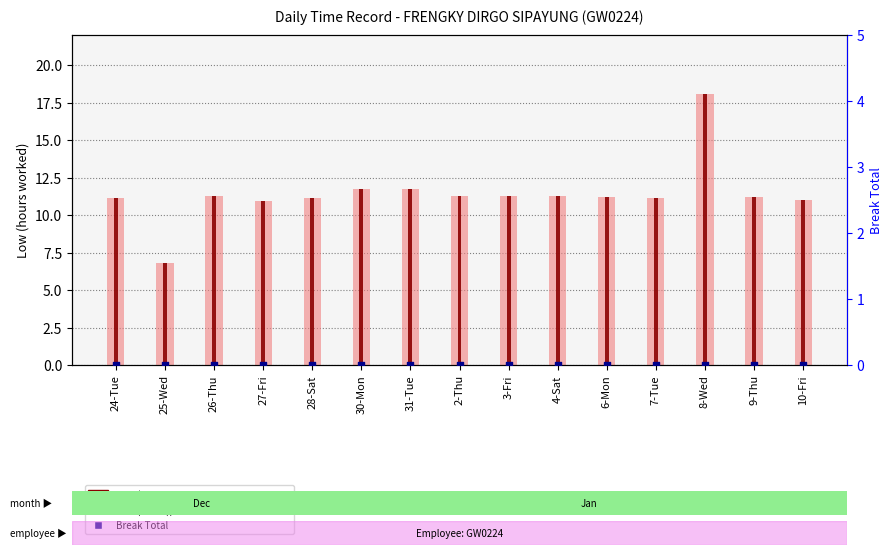

What is the total value across all series at 27-Fri?

21.9